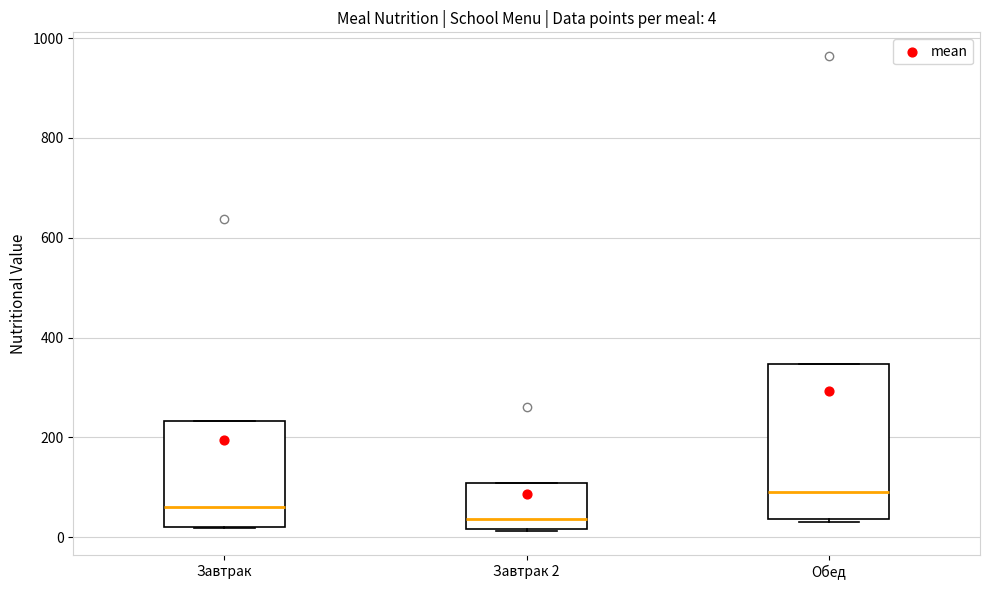

Which box has the highest median line?

Обед